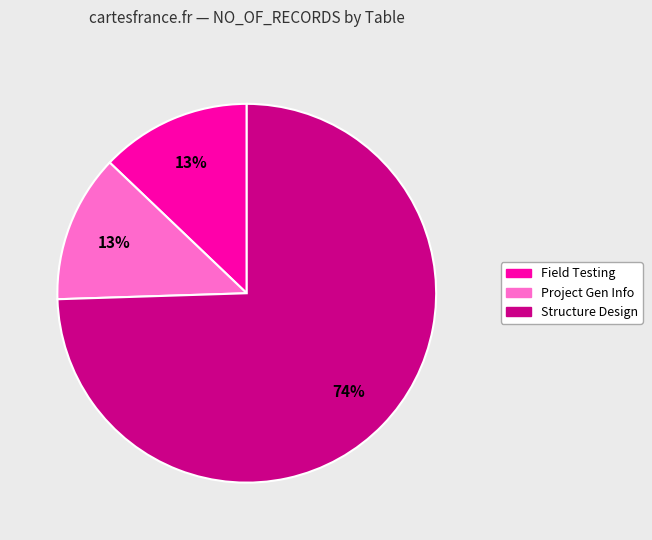

To the nearest percent, what is the average slice percentage?

33%